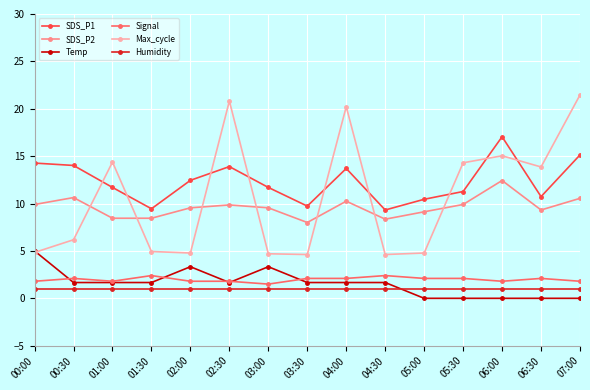

Which category has the highest value in the SDS_P2 series?

06:00